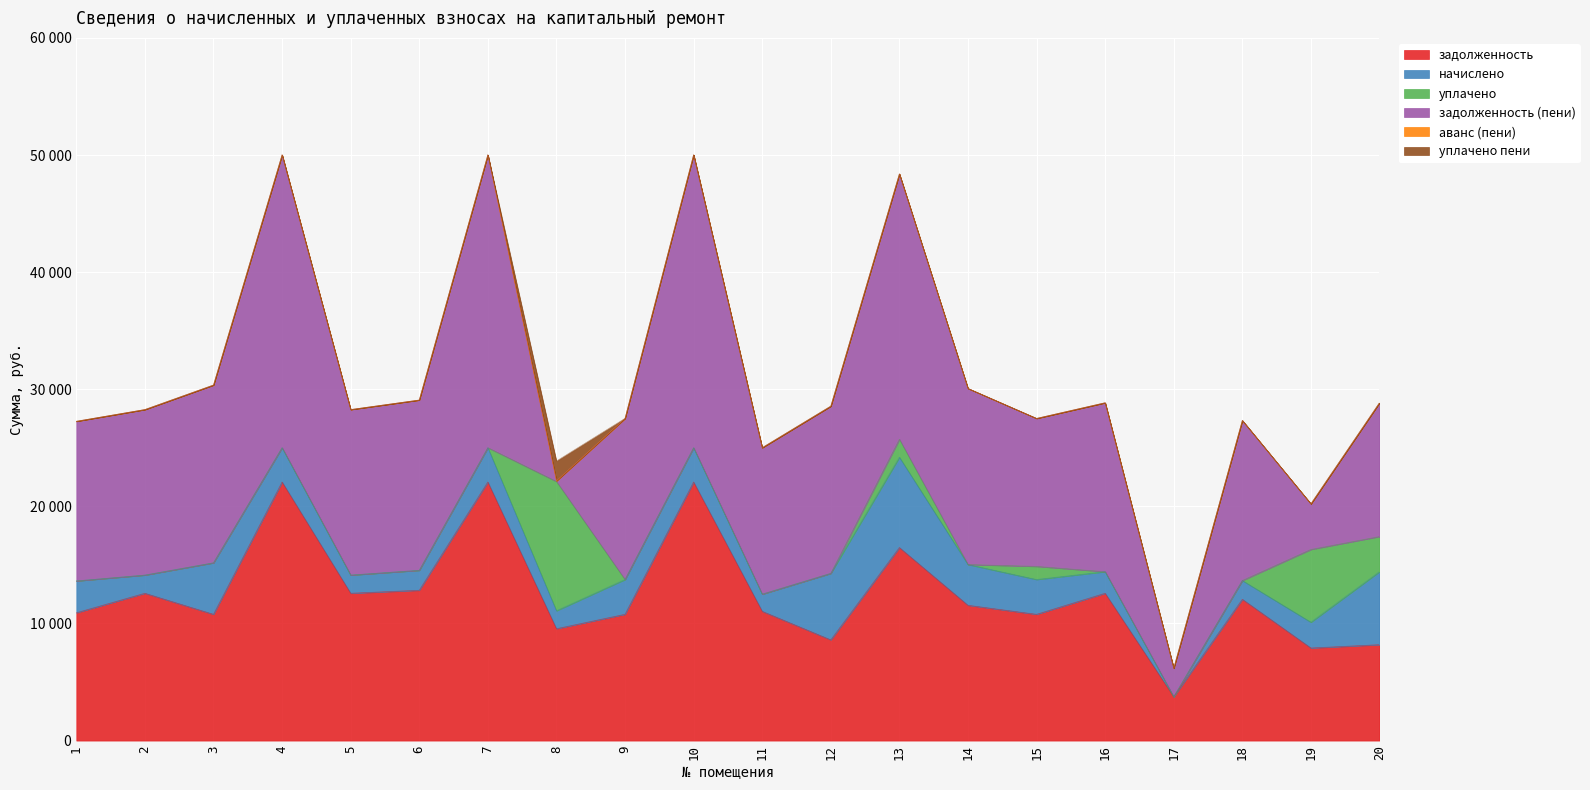

What is the maximum value for уплачено?

11038.8